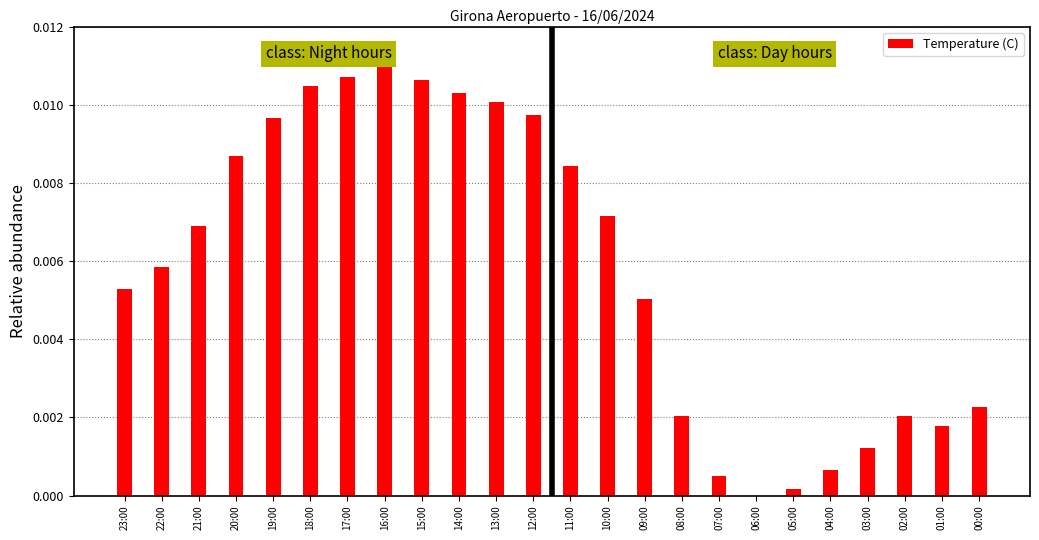

Where is the data nearest to the value 0?

06:00